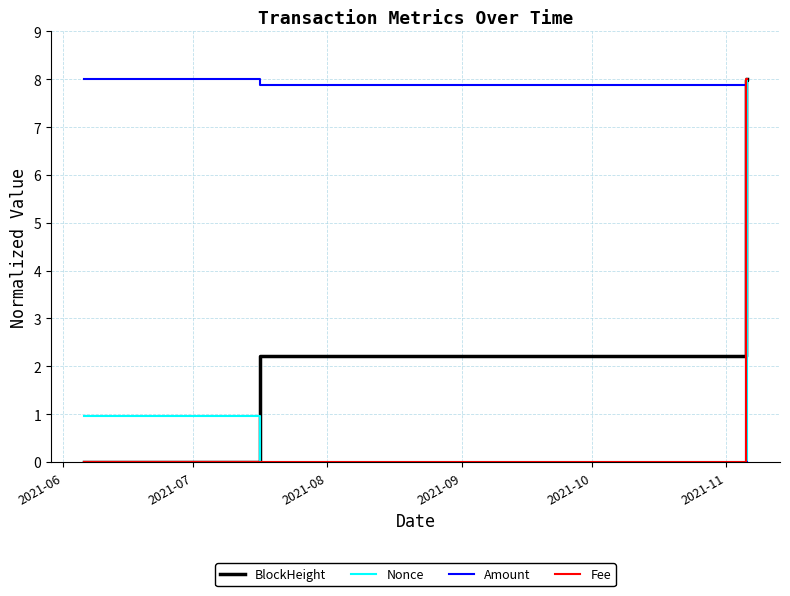

What is the difference between the maximum and minimum values in the Amount series?

8.0